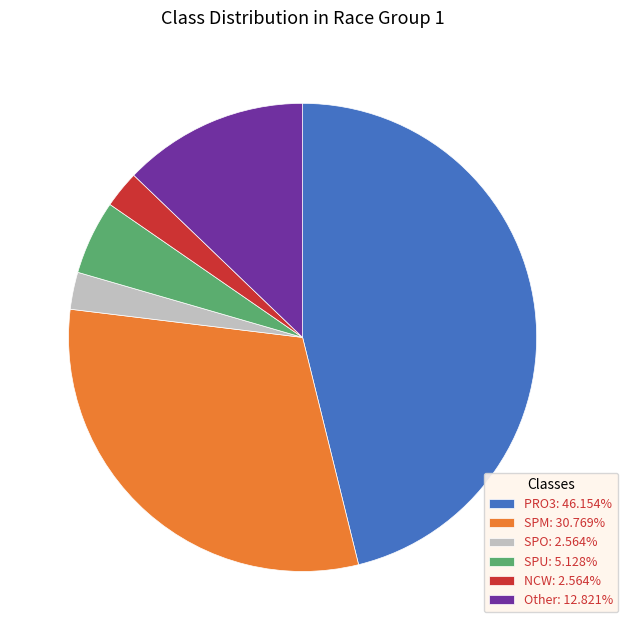

Is there any slice that represents more than half of the pie?

No